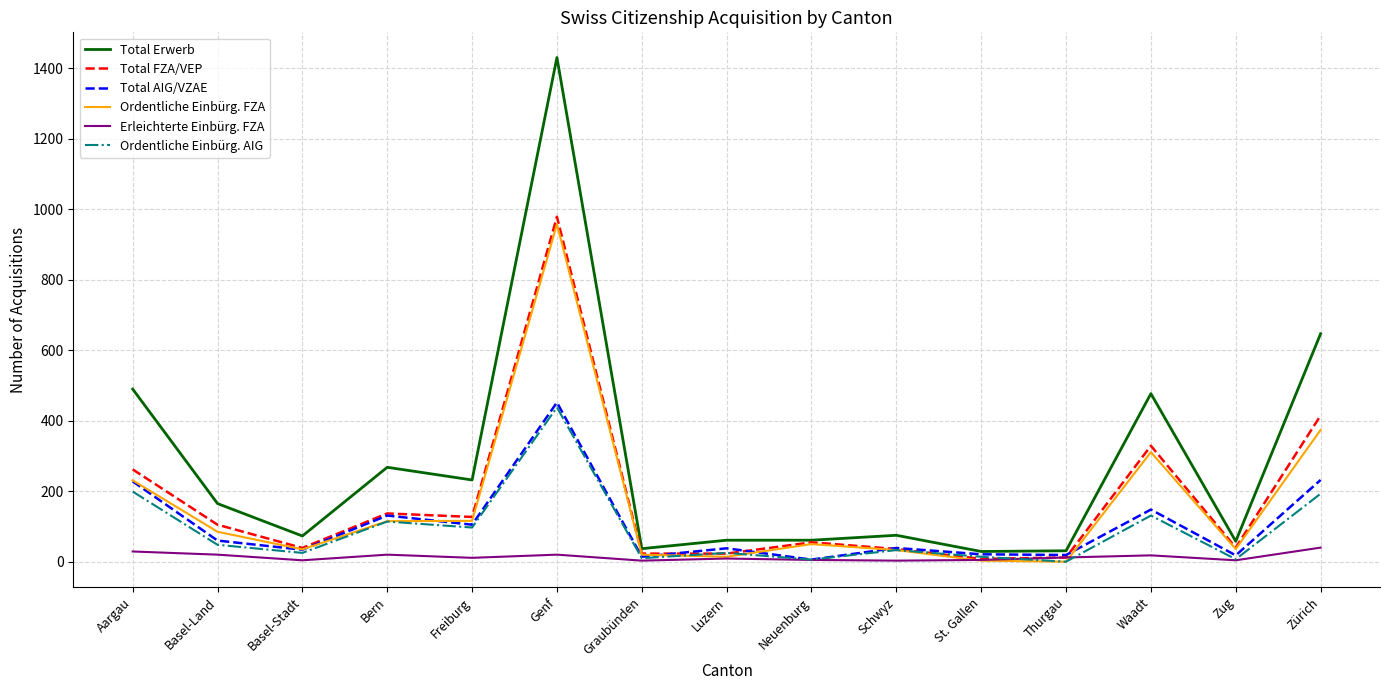

Which series has the largest total across all categories?

Total Erwerb